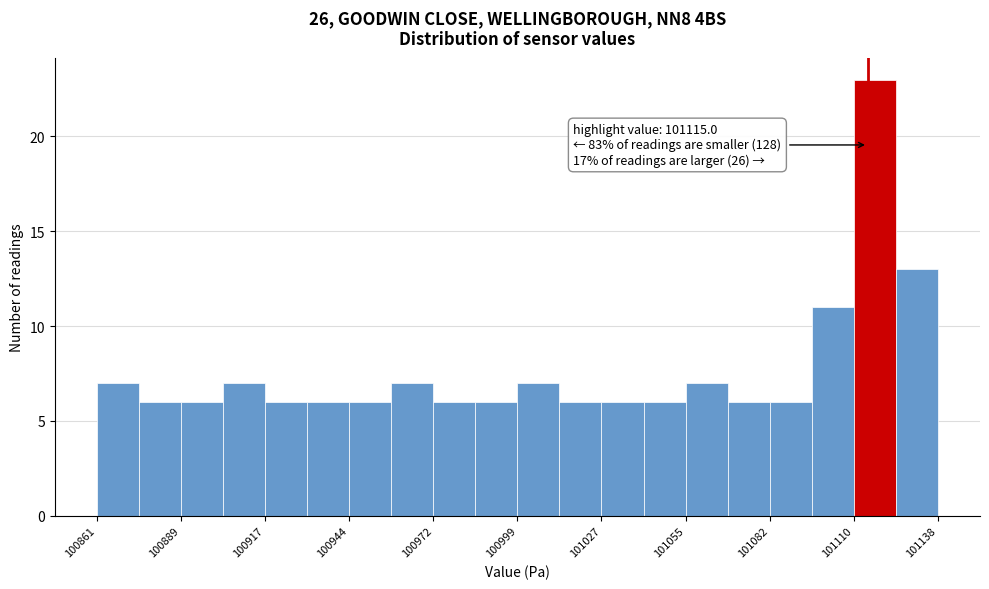

Around what value on the x-axis is the tallest bar? Give the approximate position of its centre, as read against the axis.

101115